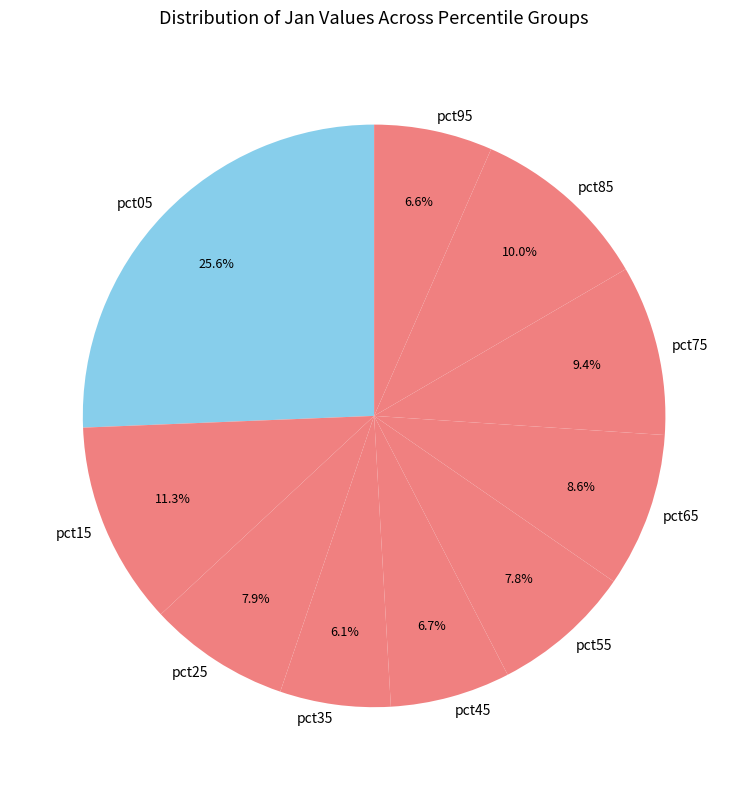

Is there any slice that represents more than half of the pie?

No